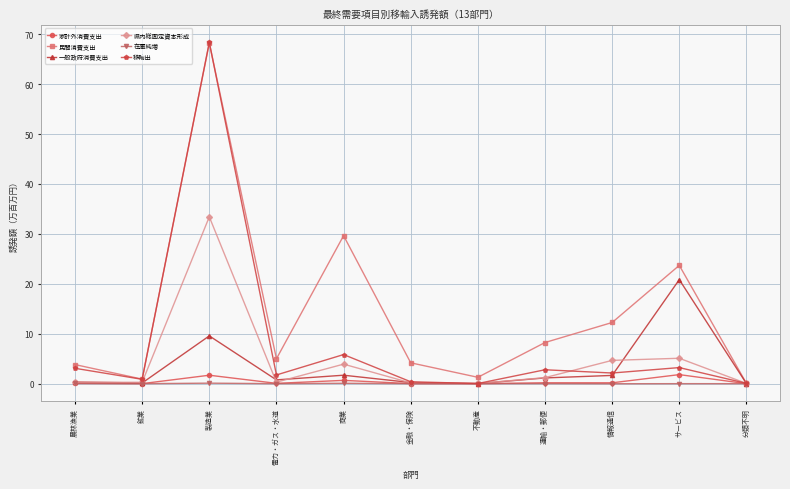

At how many categories does at least one series exceed 13?

3